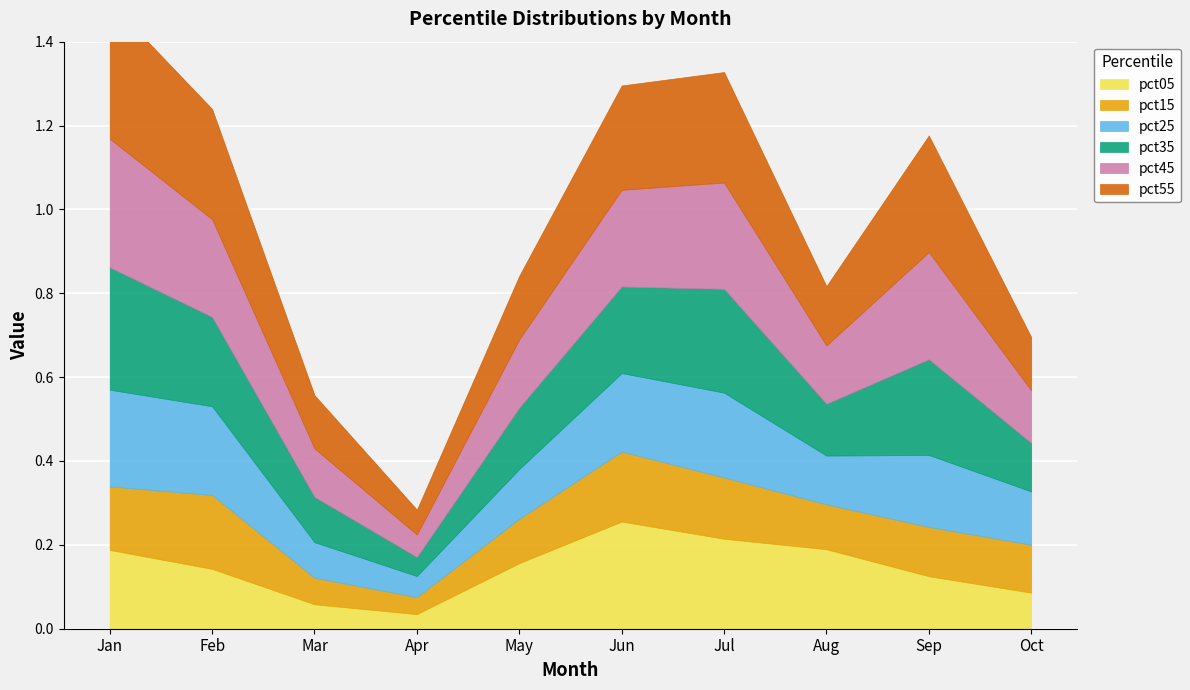

True or false: pct55 and pct35 intersect in this chart.

False